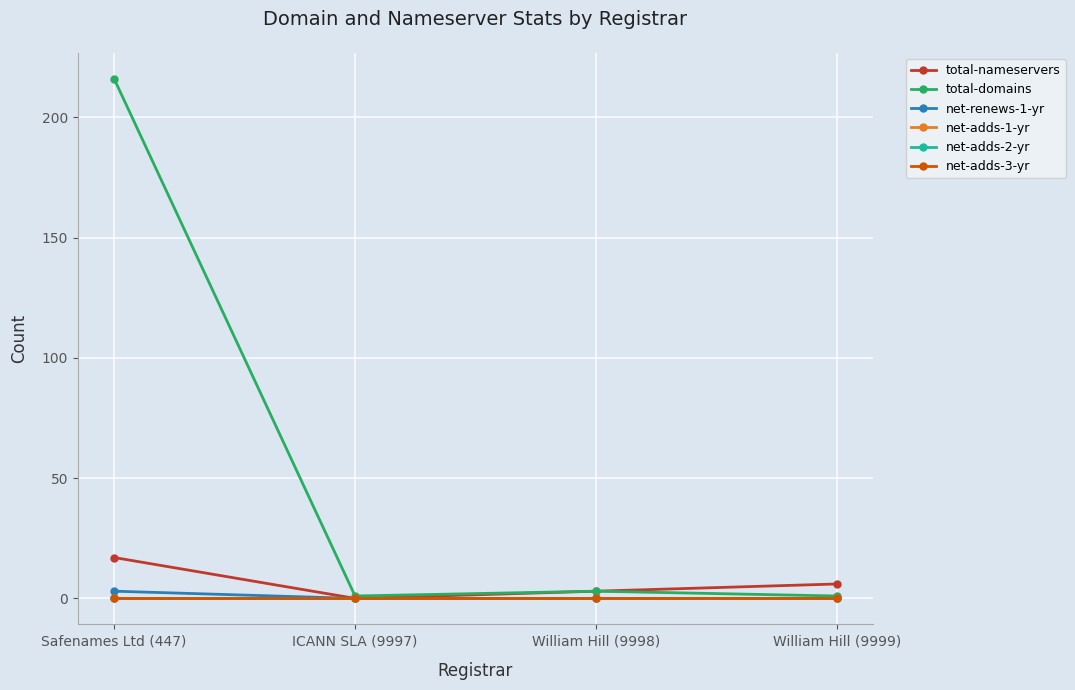

Is this an area chart (filled region under the line)?

No